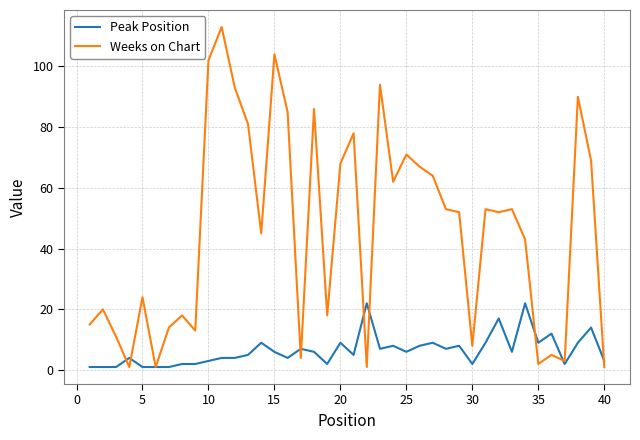

Which series has the largest total across all categories?

Weeks on Chart